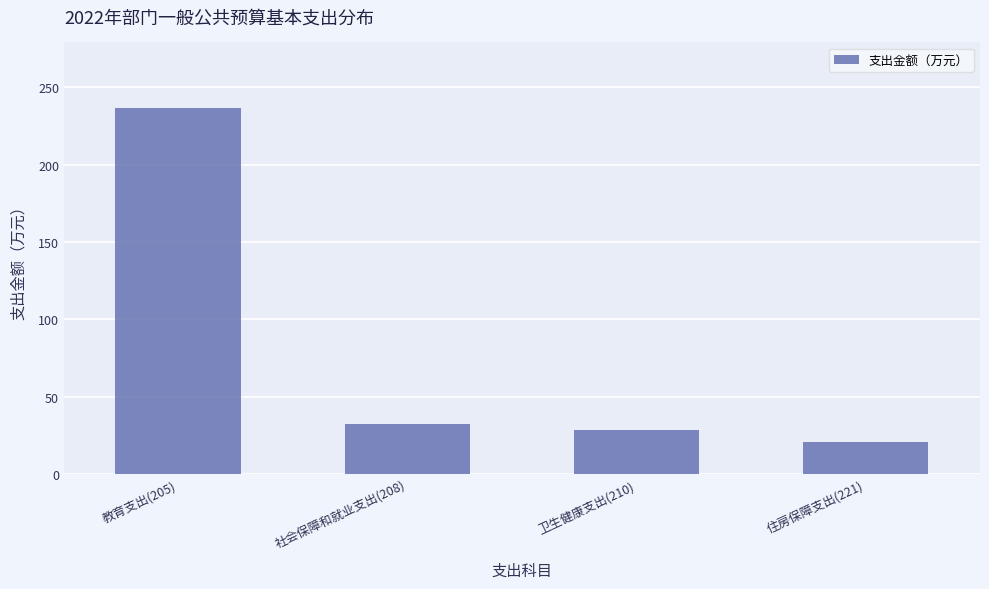

Reading right to left, list all the values displayed in this chart.

住房保障支出(221)=21.0	卫生健康支出(210)=28.3	社会保障和就业支出(208)=32.7	教育支出(205)=236.3